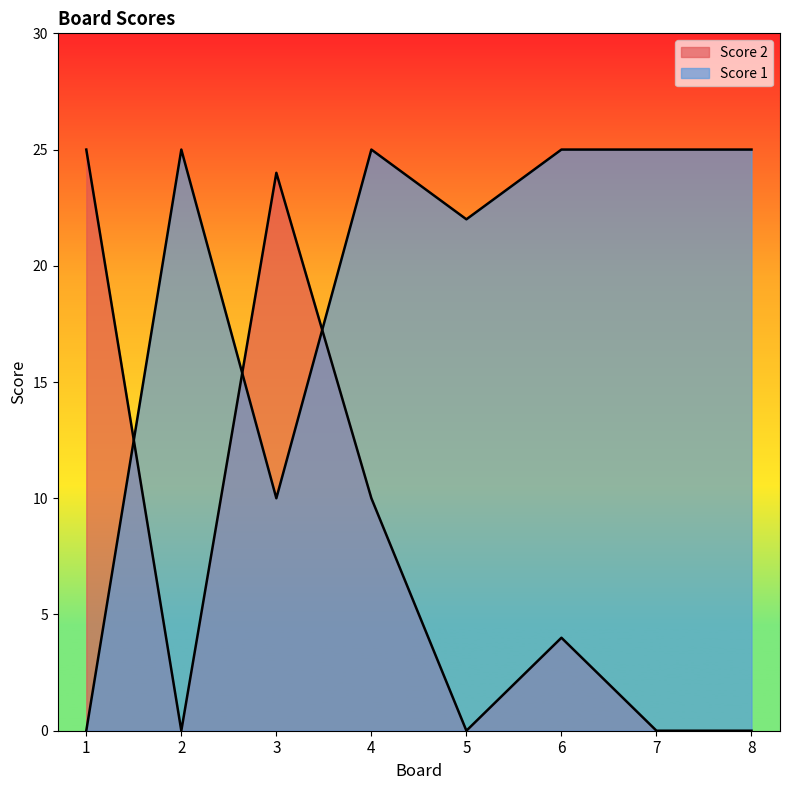

What is the spread (max minus min) of values at 7?

25